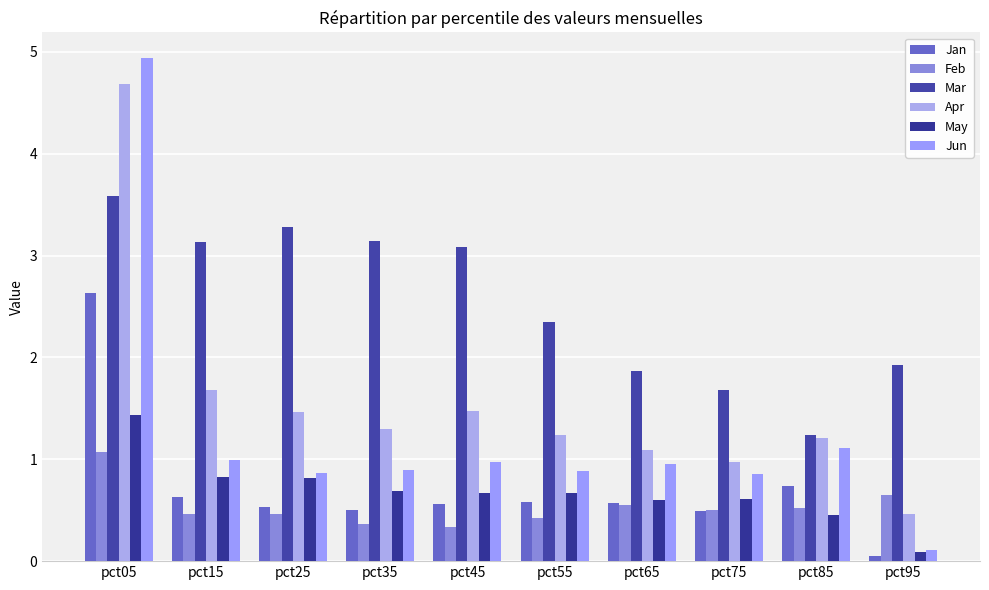

Is the value of Mar at pct55 greater than the value of Jun at pct75?

Yes